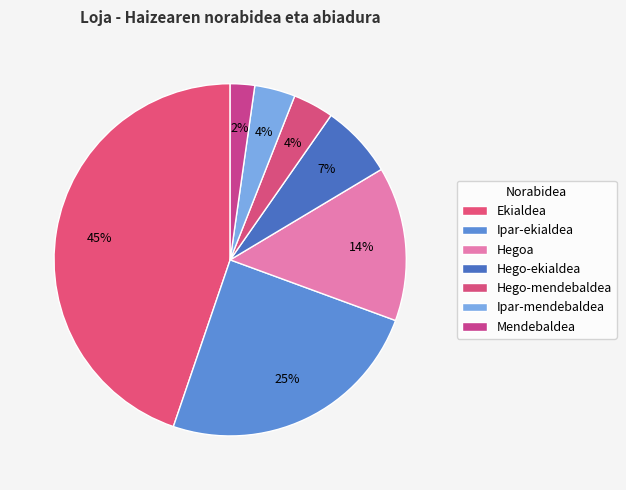

Is there any slice that represents more than half of the pie?

No